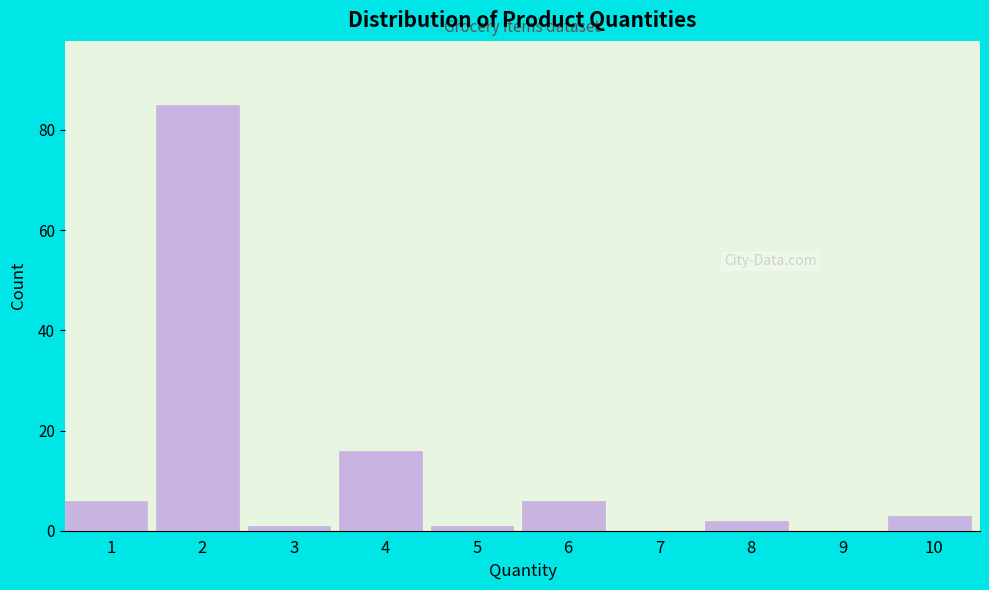

Reading right to left, list all the values displayed in this chart.

10=3	9=0	8=2	7=0	6=6	5=1	4=16	3=1	2=85	1=6